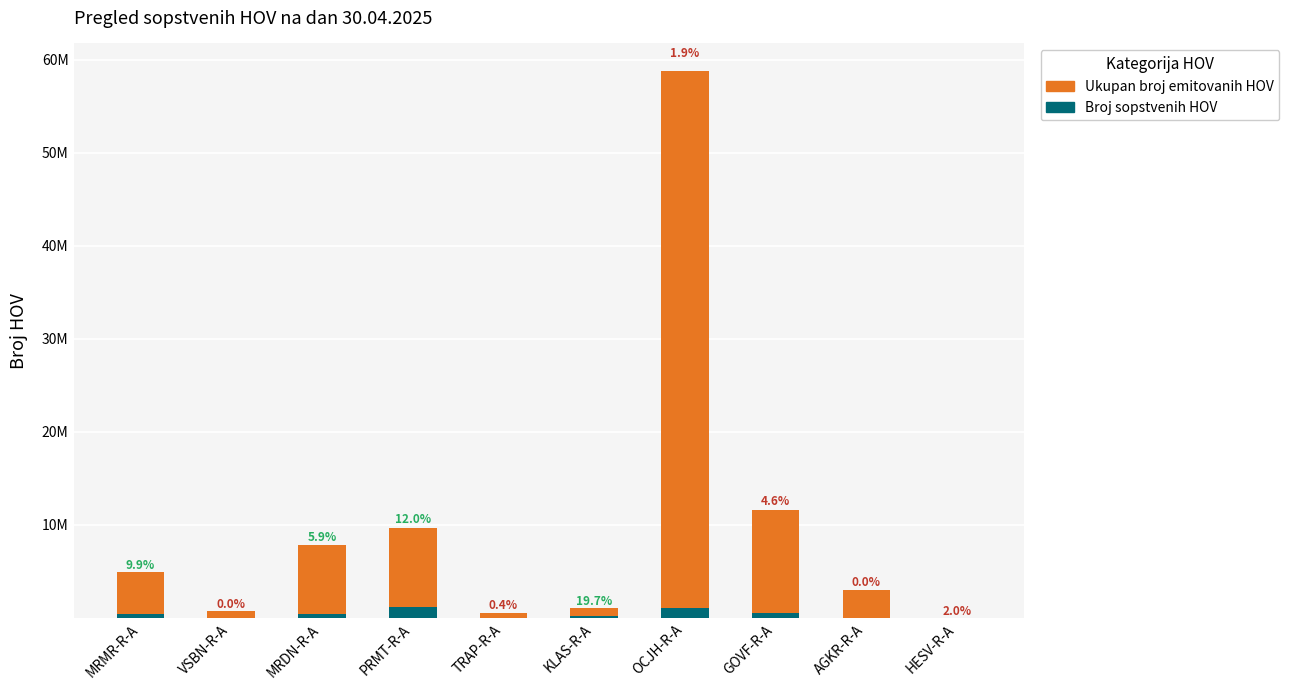

What are all the series names shown in the legend?

Ukupan broj emitovanih HOV, Broj sopstvenih HOV